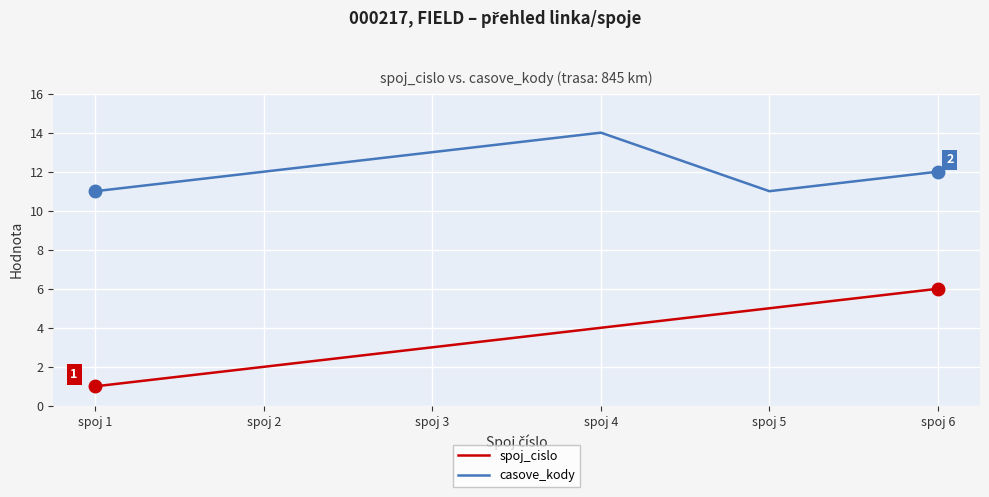

What is the minimum value for casove_kody?

11